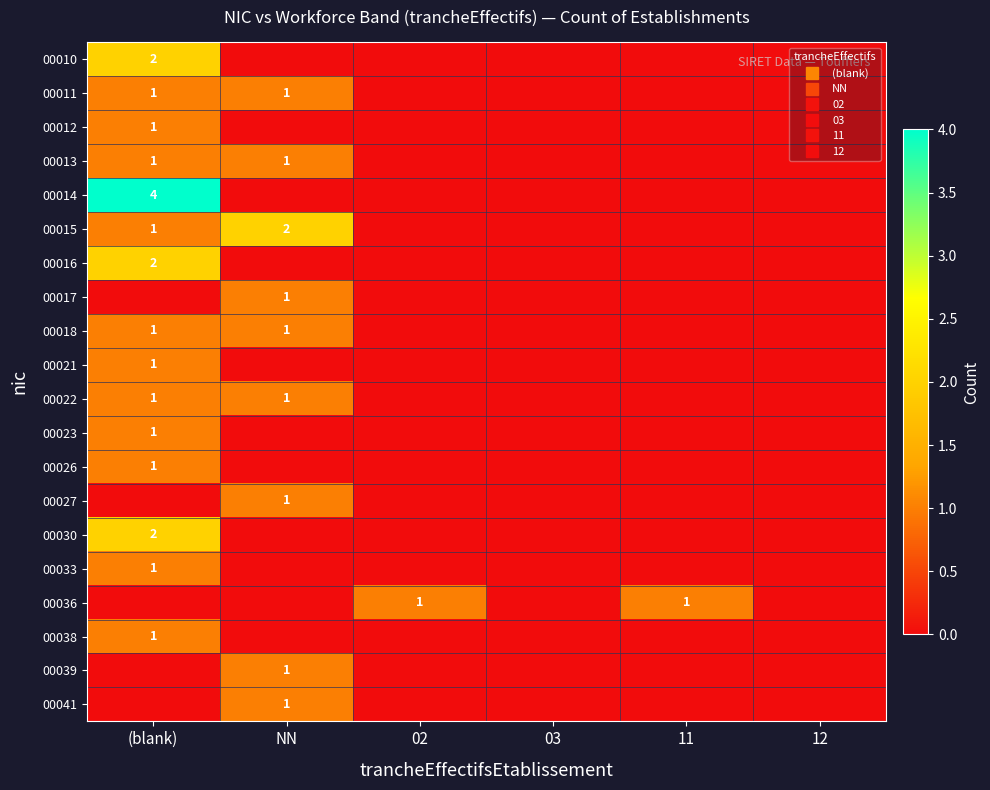

List the labels in order of 00015 value, largest first.

NN, (blank), 02, 03, 11, 12